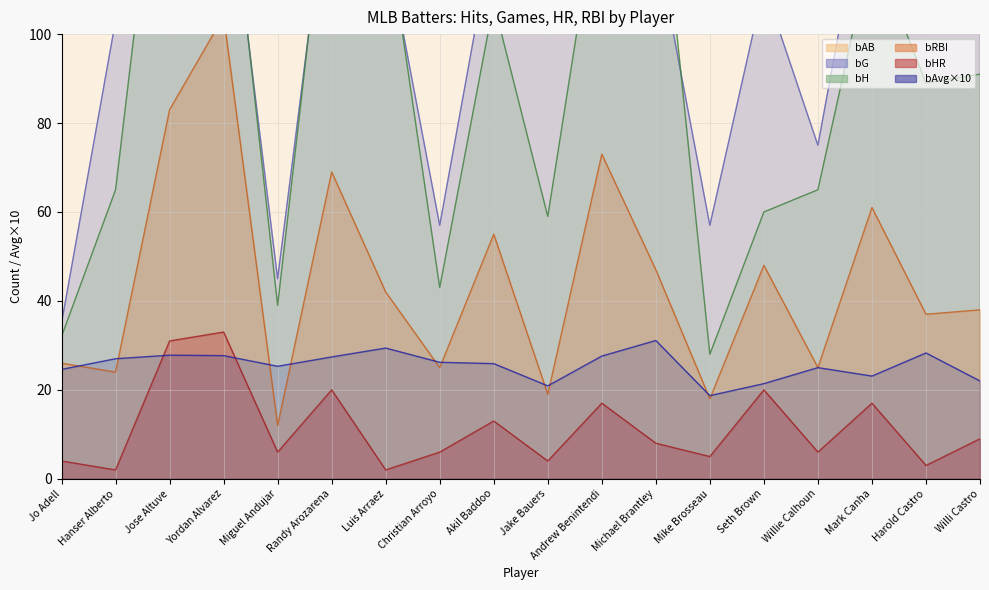

What is the sum of all bHR values?

206.0